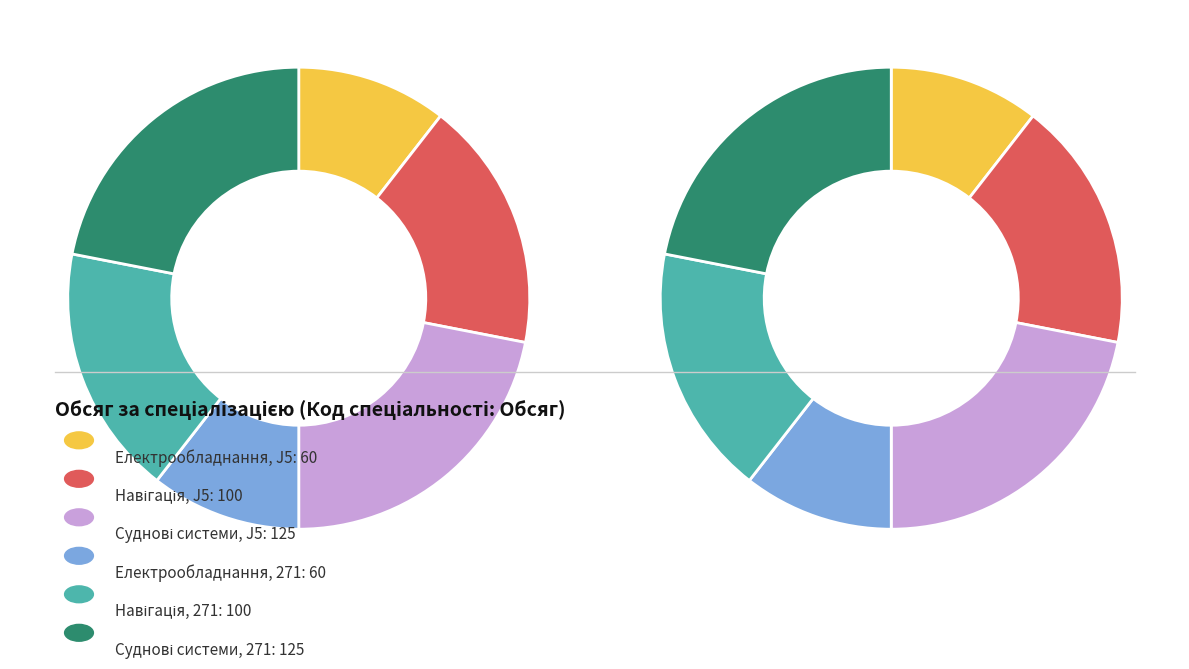

Rank the categories by value from lowest to highest.

Експлуатація суднового електрообладнання (J5), Експлуатація суднового електрообладнання (271), Навігація і управління морськими суднами (J5), Навігація і управління морськими суднами (271), Управління судновими технічними системами (J5), Управління судновими технічними системами (271)